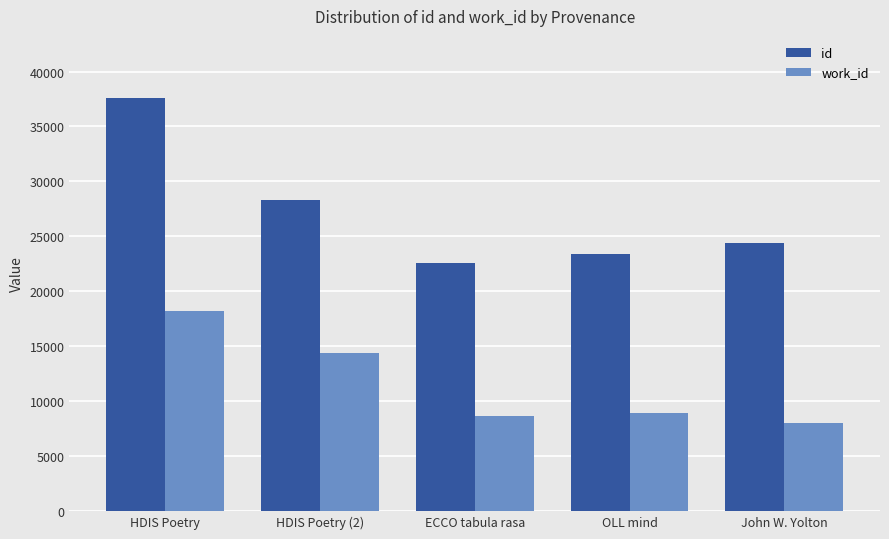

Which category has the lowest value in the work_id series?

John W. Yolton